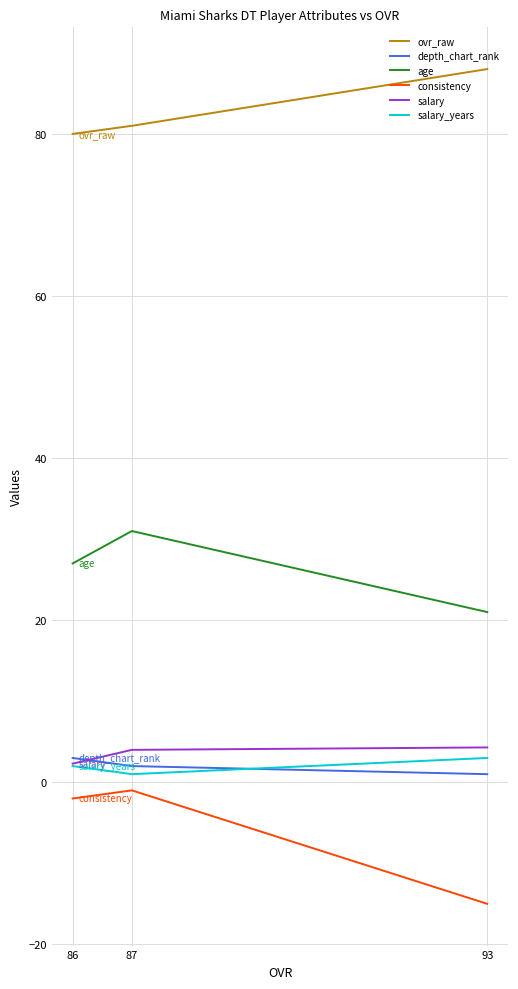

What is the greatest value displayed?

88.0